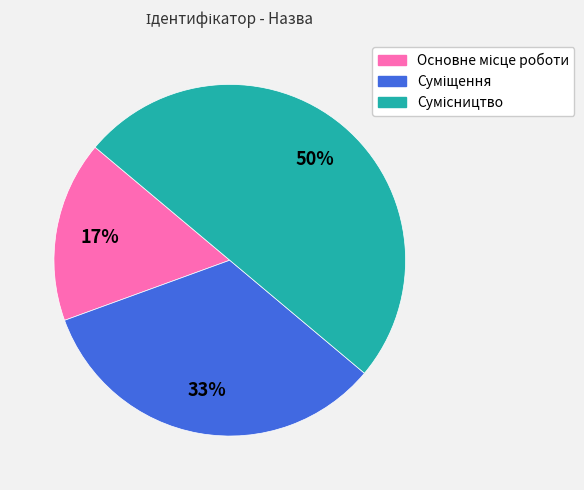

To the nearest percent, what is the average slice percentage?

33%